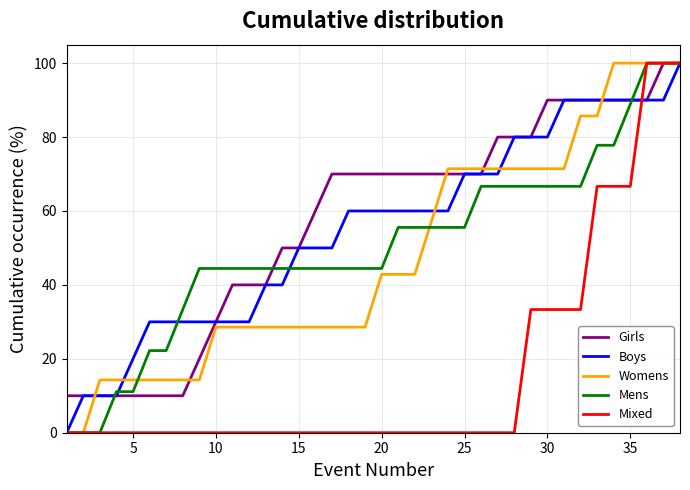

What is the minimum value for Girls?

10.0